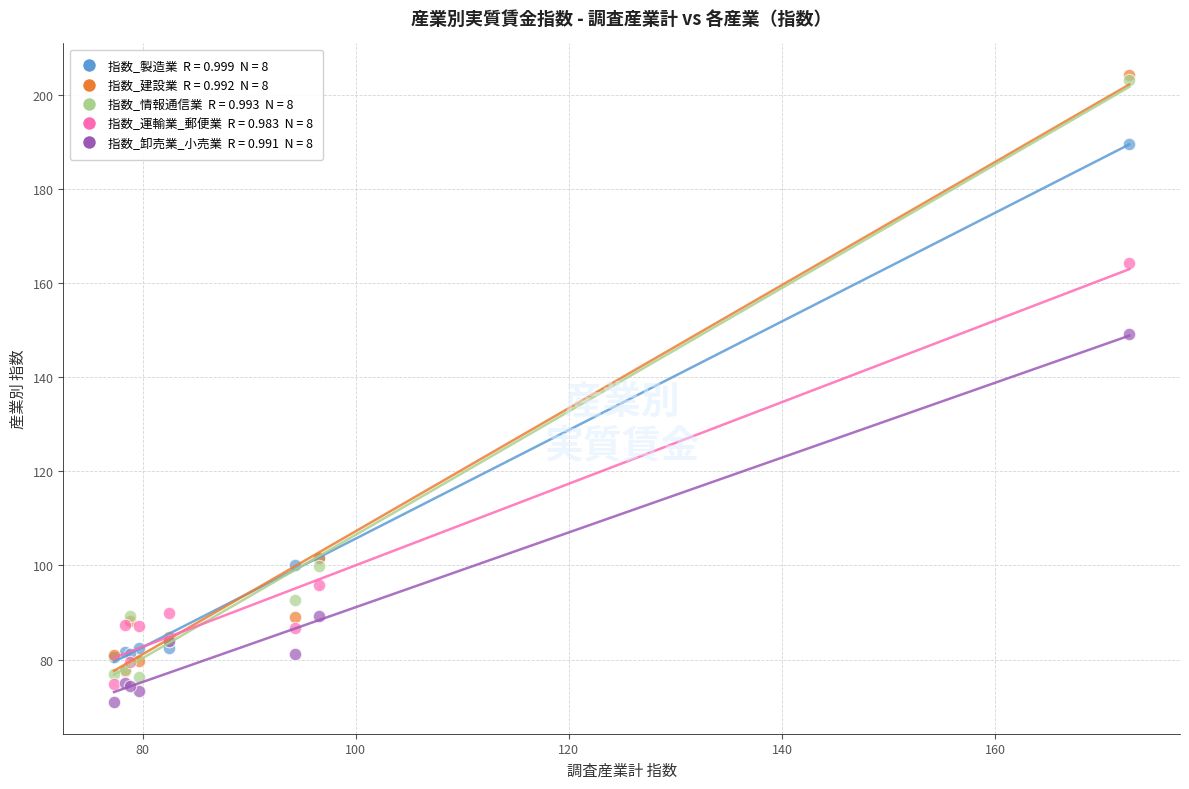

Across all series, what Y value is closest to 137?

149.3